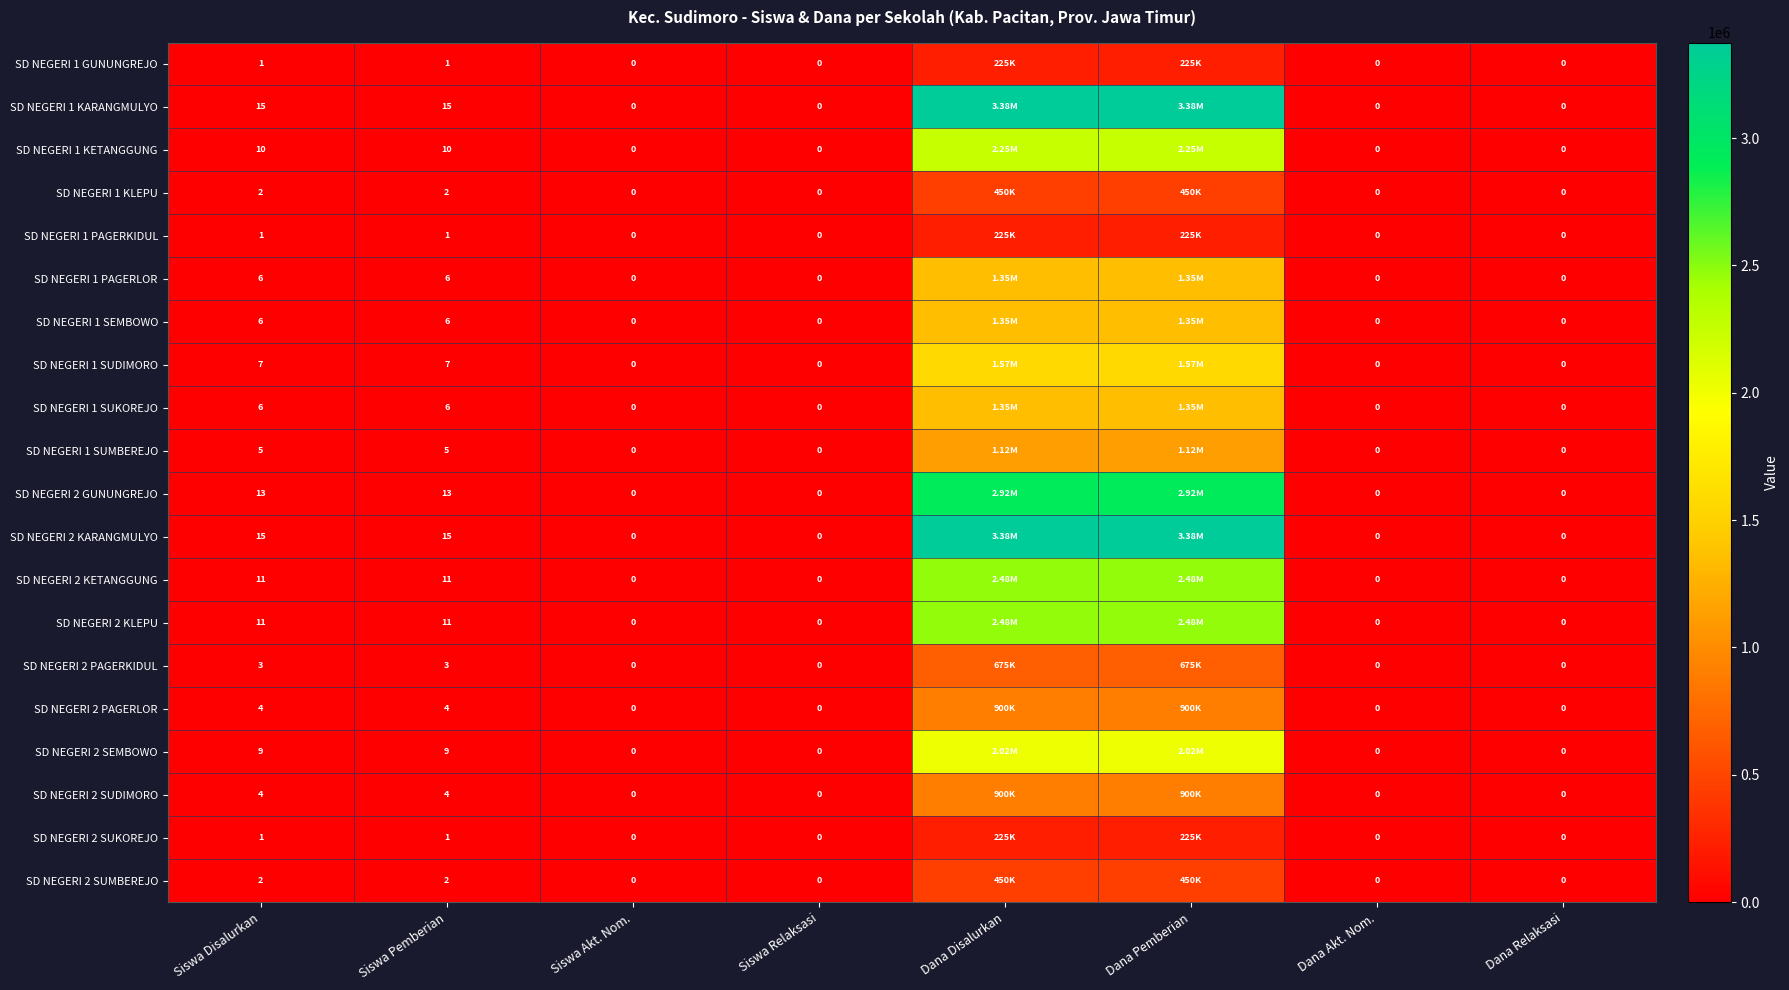

Between Siswa Disalurkan and Dana Akt. Nom., which is larger?

Siswa Disalurkan